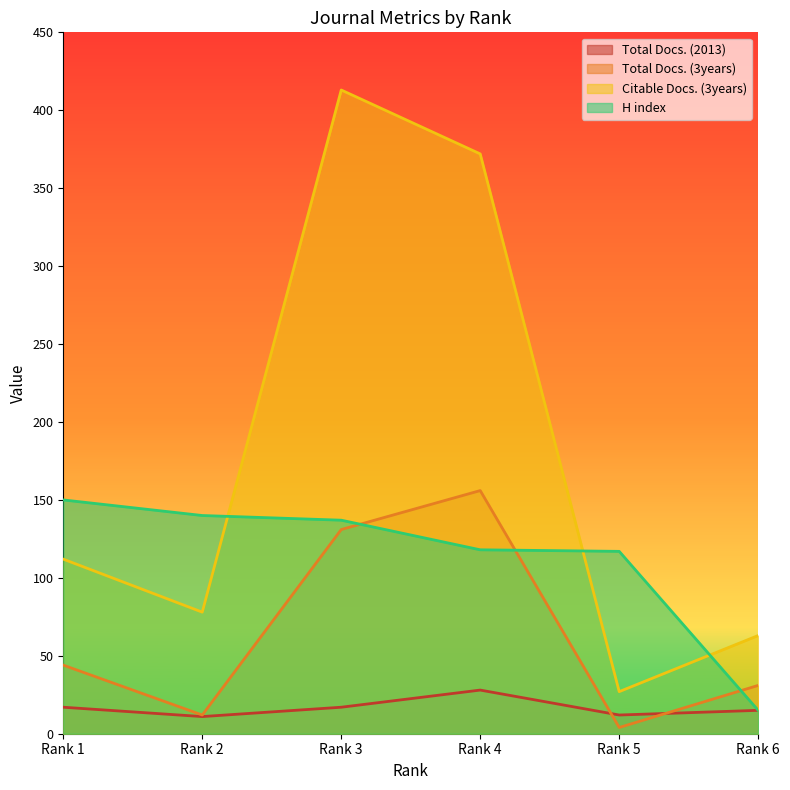

How many lines are shown in the chart?

4